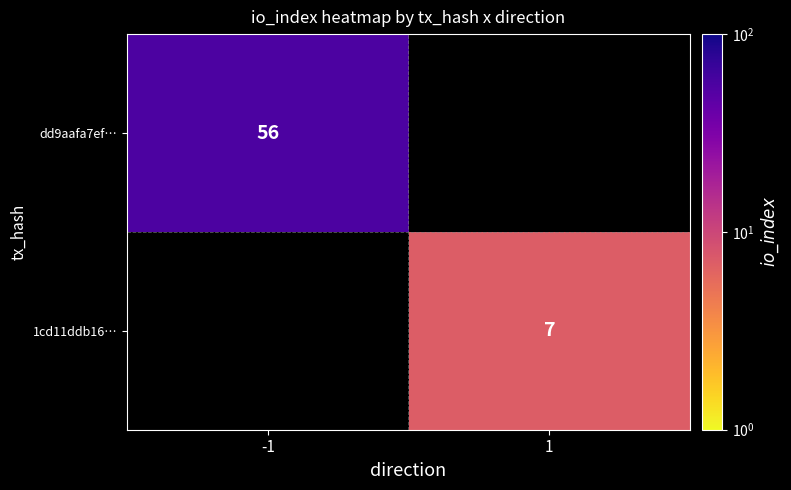

True or false: dd9aafa7ef… has a value of 56 at -1.

True